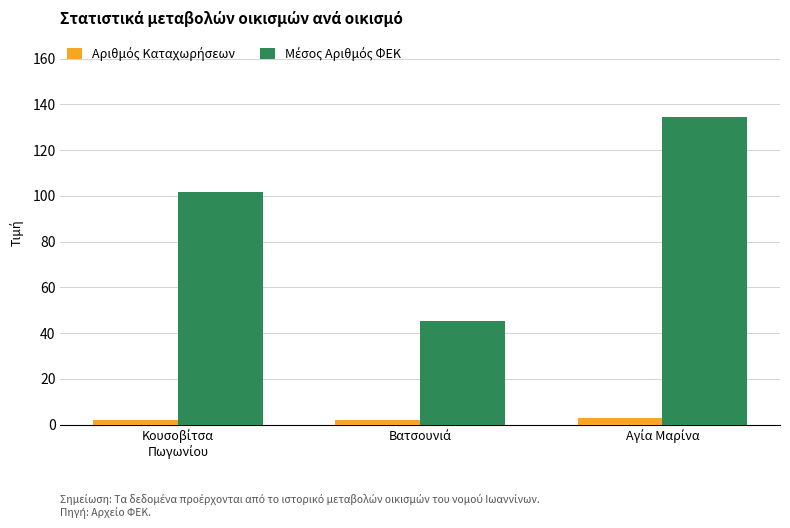

At how many categories does at least one series exceed 41?

3